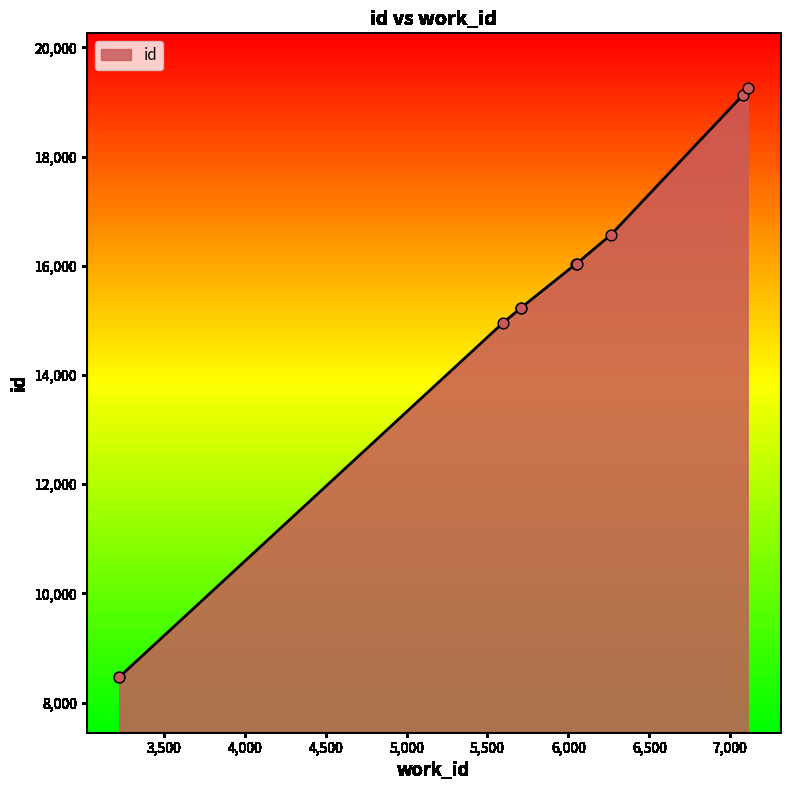

Approximately how many times larger is the value at 6264 compared to 5597?

1.1